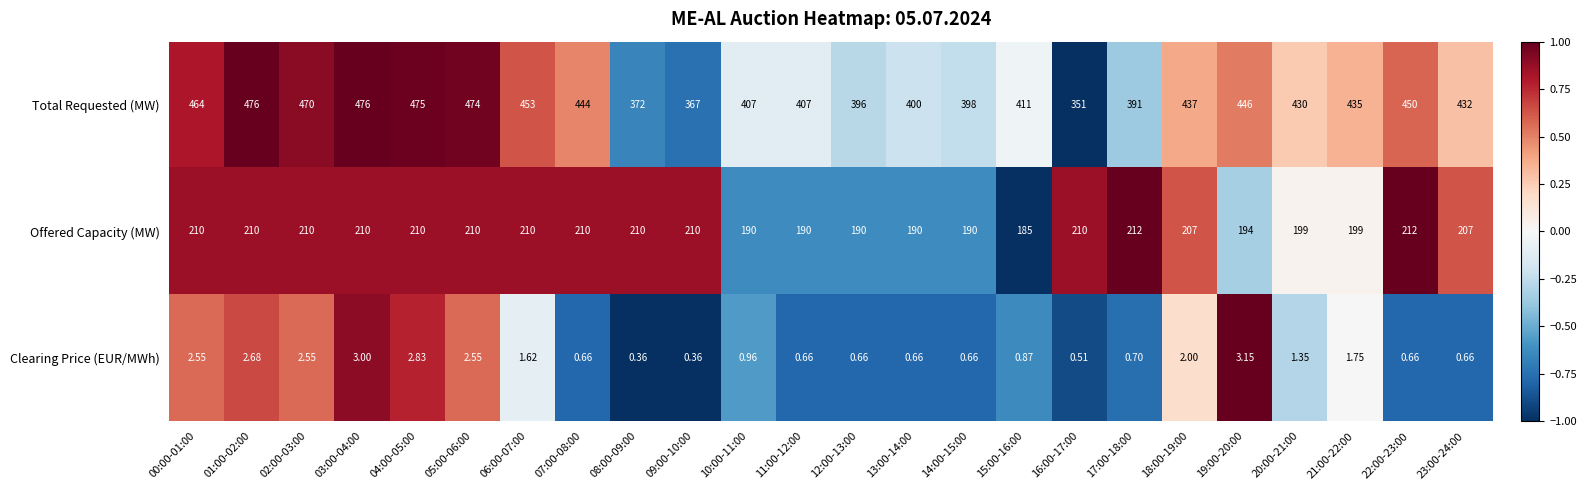

List the series in order of their peak value, highest first.

Total Requested (MW), Offered Capacity (MW), Clearing Price (EUR/MWh)